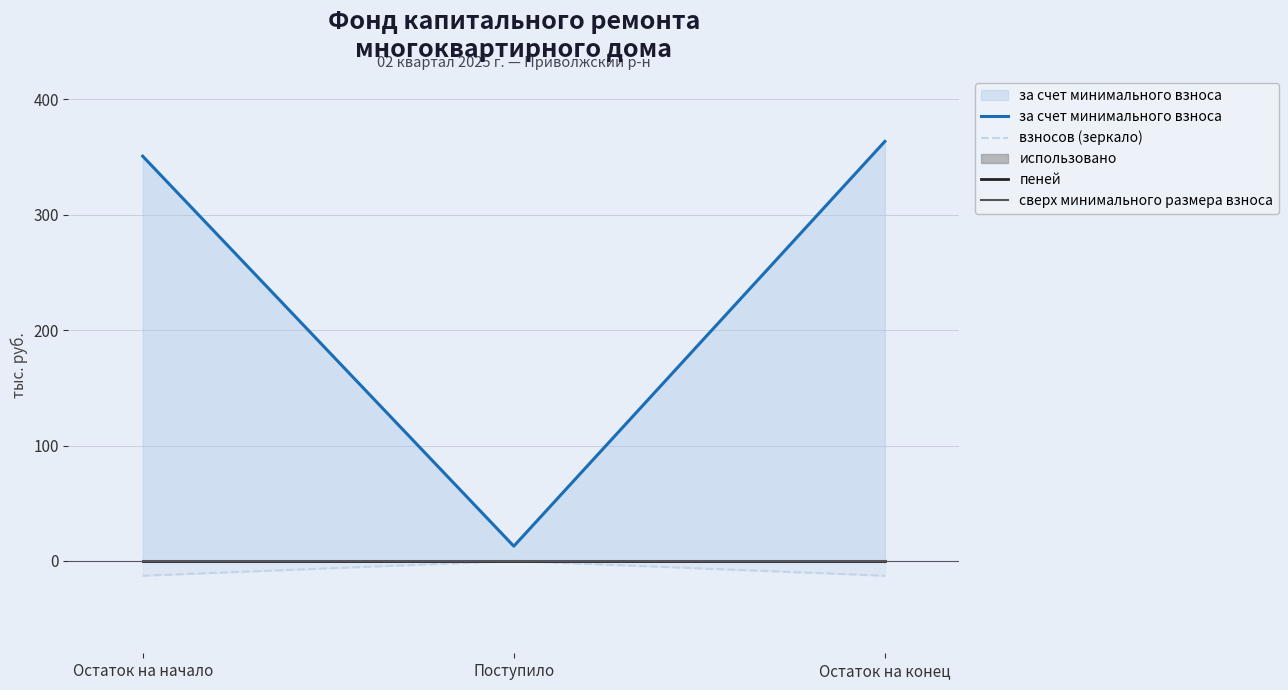

Count the number of data series in this chart.

4